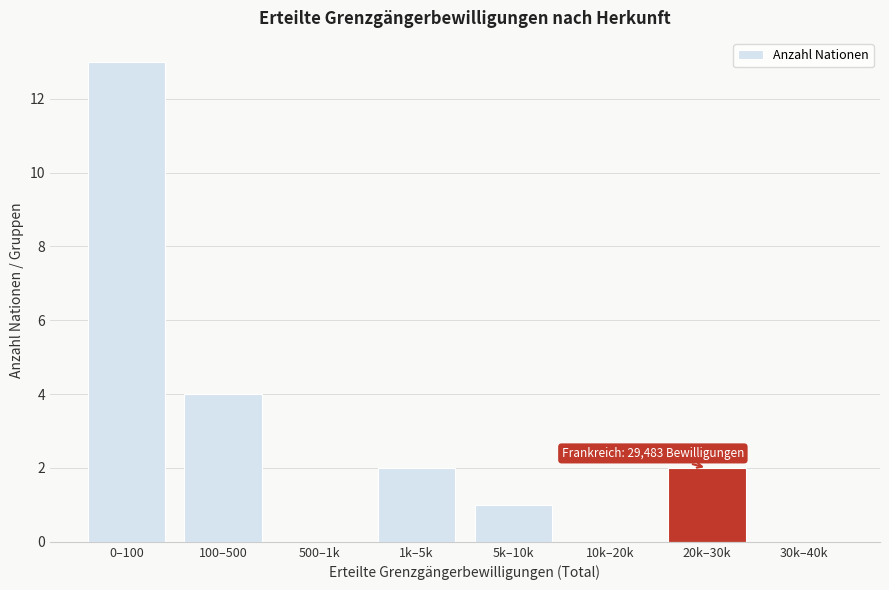

Reading left to right, what are all the values shown in this chart?

0–100=13	100–500=4	500–1k=0	1k–5k=2	5k–10k=1	10k–20k=0	20k–30k=2	30k–40k=0